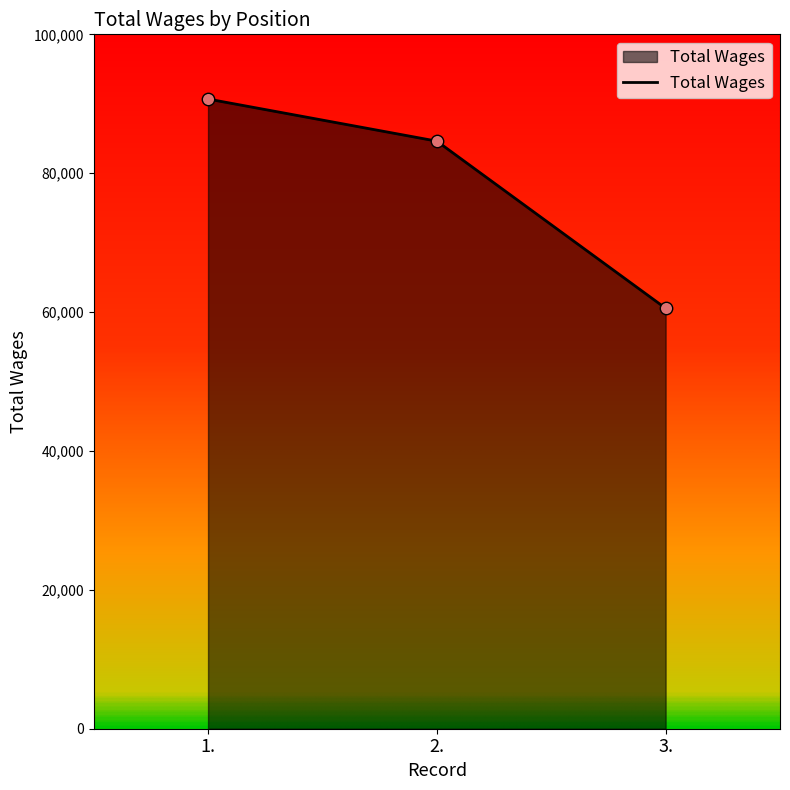

Which has a higher value, 3. or 1.?

1.